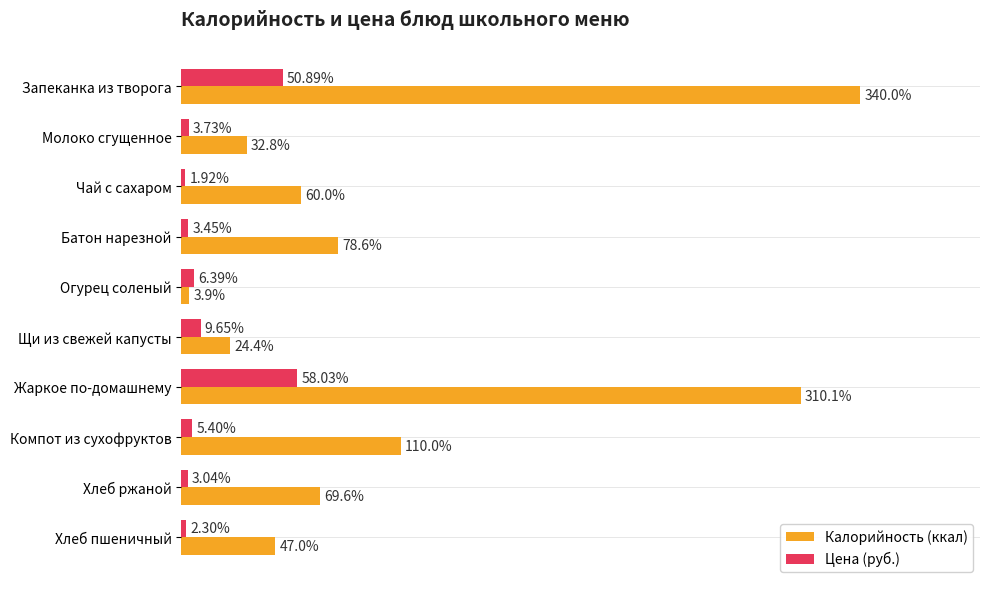

Between Компот из сухофруктов and Хлеб пшеничный, which series saw the biggest shift?

Калорийность (ккал)